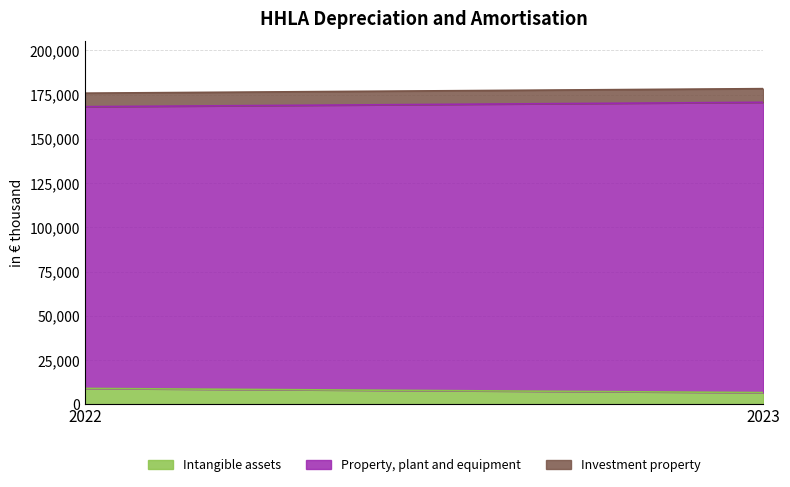

What value does the Property, plant and equipment series have at 2022, to the nearest 10?

159280